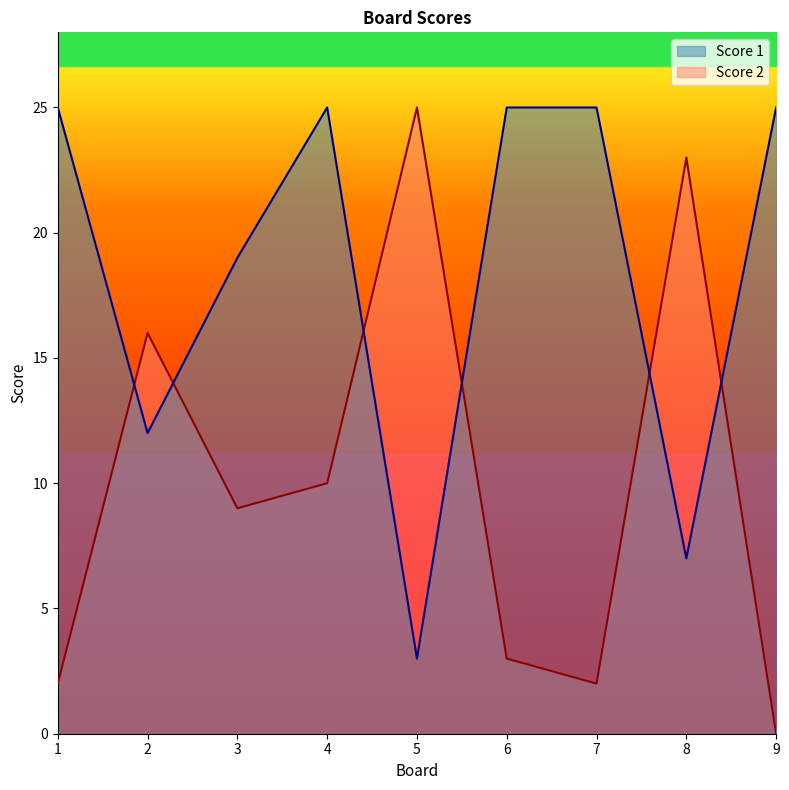

Where is the first local maximum for Score 2?

2